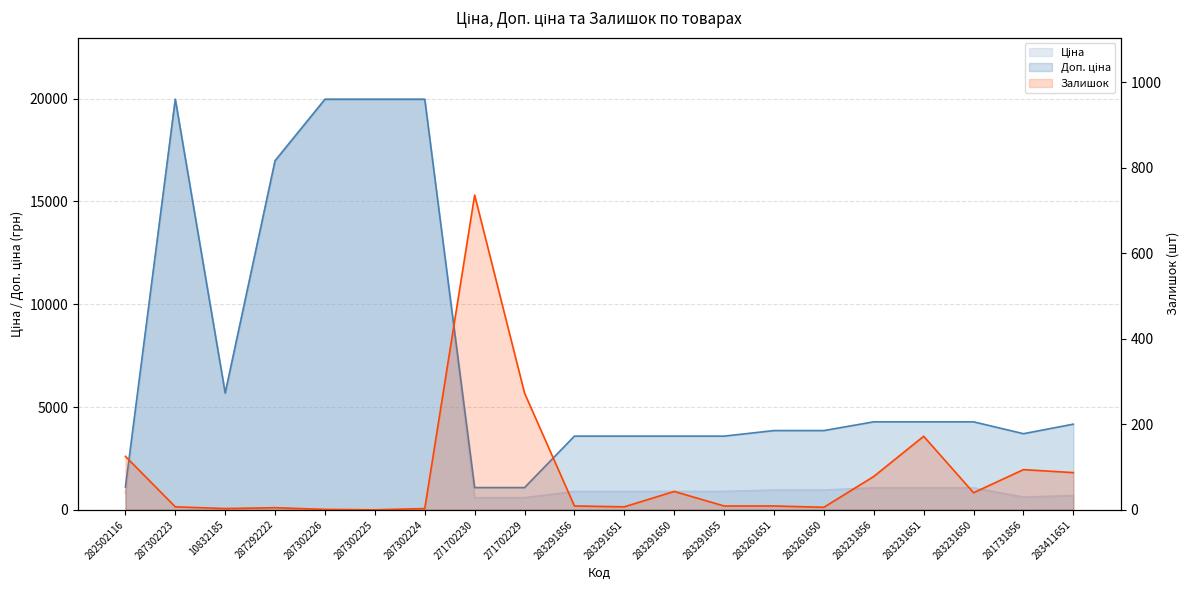

How many data points in Доп. ціна are less than 4165?

10